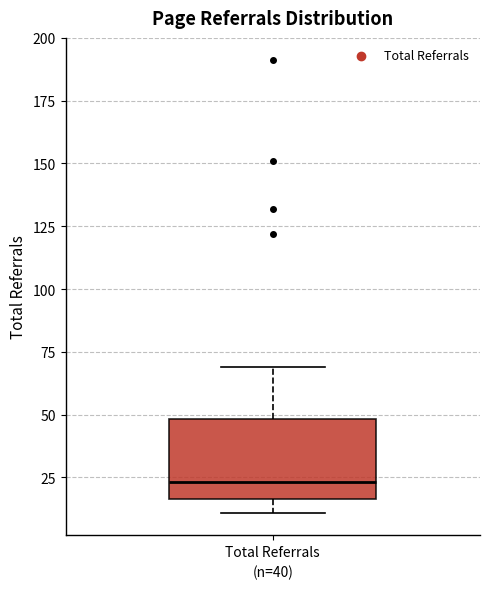

Where is the upper edge of the box for Total Referrals on the y-axis? The values are not printed on the chart, so give them approximately, as read against the axis.

50